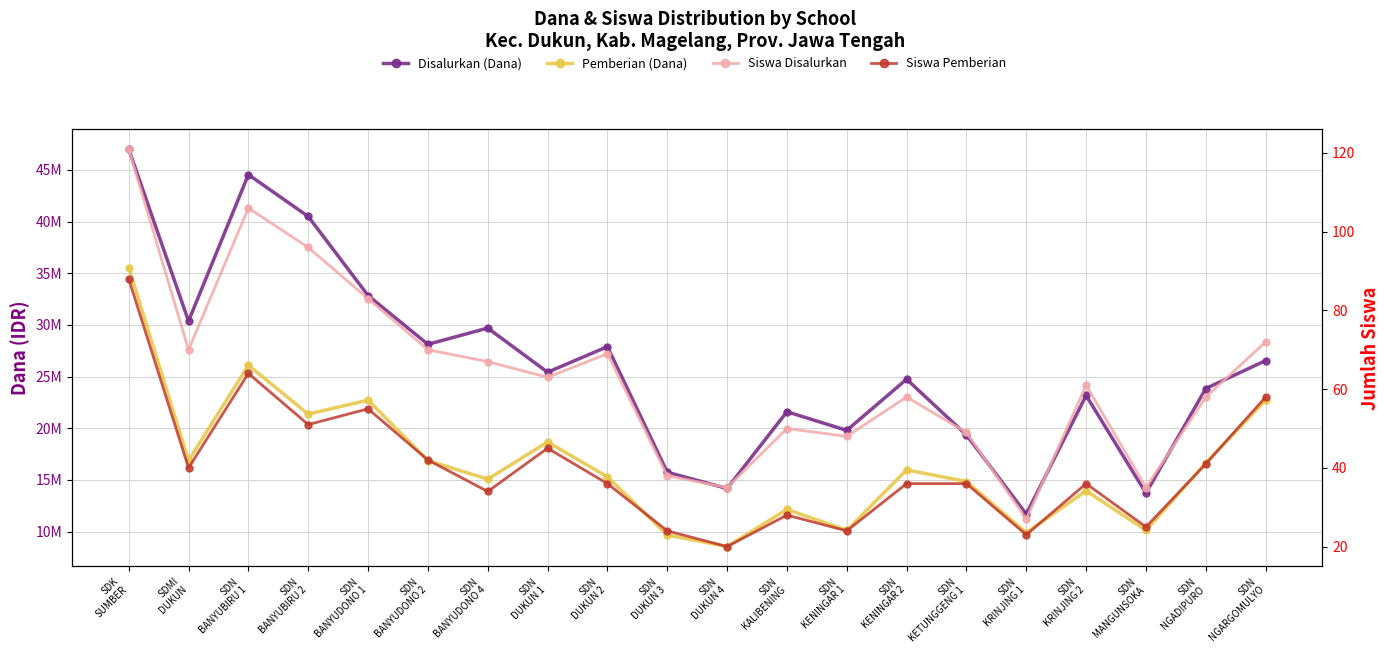

Which series has the widest spread of values?

Disalurkan (Dana)